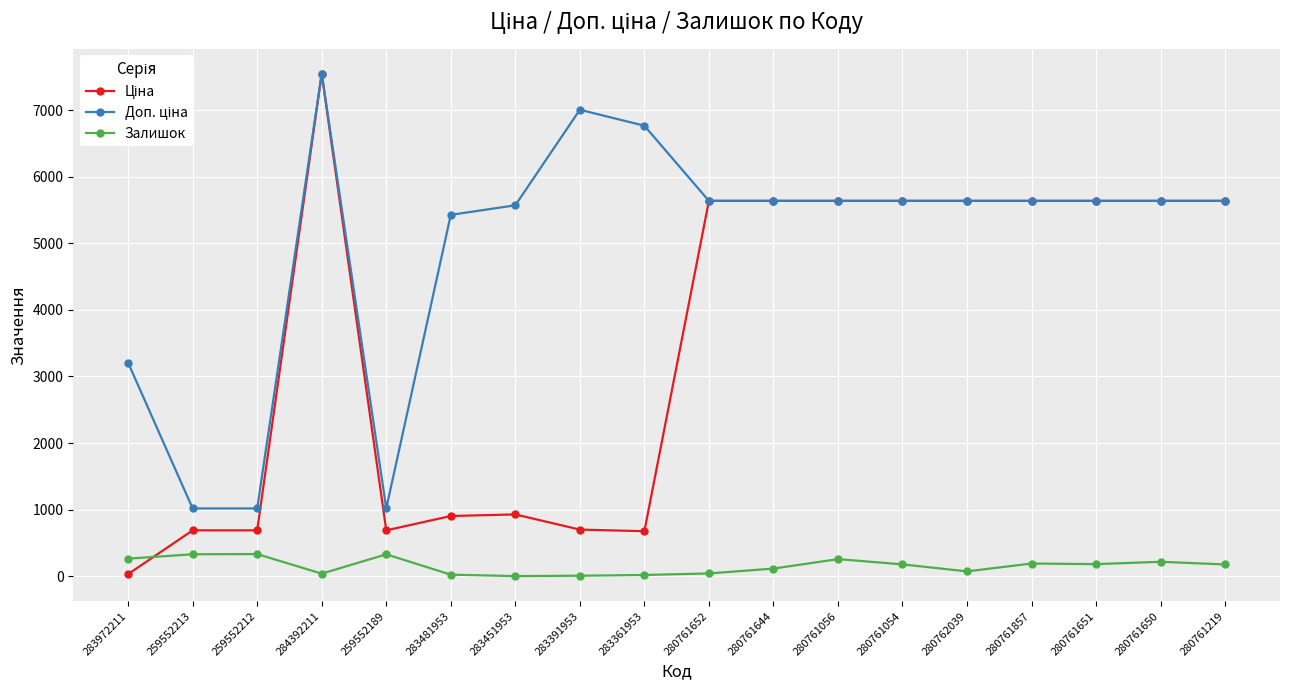

At which category does the chart reach its peak across all series?

284392211